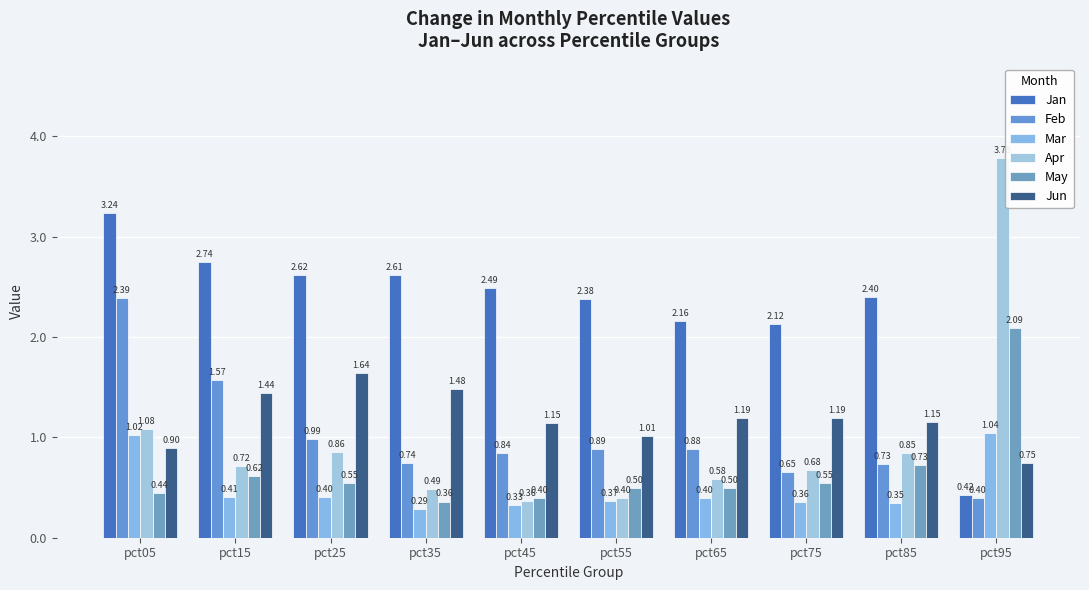

Reading left to right, list all the values displayed in this chart.

Jan: 3.2	2.7	2.6	2.6	2.5	2.4	2.2	2.1	2.4	0.4
Feb: 2.4	1.6	1.0	0.7	0.8	0.9	0.9	0.7	0.7	0.4
Mar: 1.0	0.4	0.4	0.3	0.3	0.4	0.4	0.4	0.3	1.0
Apr: 1.1	0.7	0.9	0.5	0.4	0.4	0.6	0.7	0.8	3.8
May: 0.4	0.6	0.5	0.4	0.4	0.5	0.5	0.5	0.7	2.1
Jun: 0.9	1.4	1.6	1.5	1.1	1.0	1.2	1.2	1.1	0.7